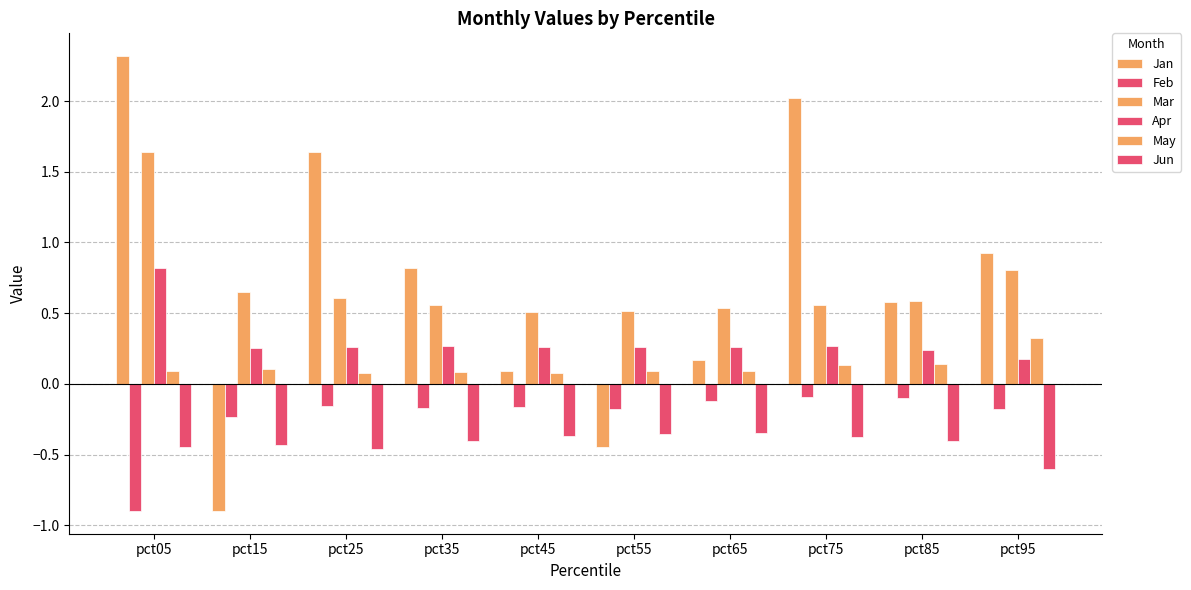

How many bars are there in each group?

6